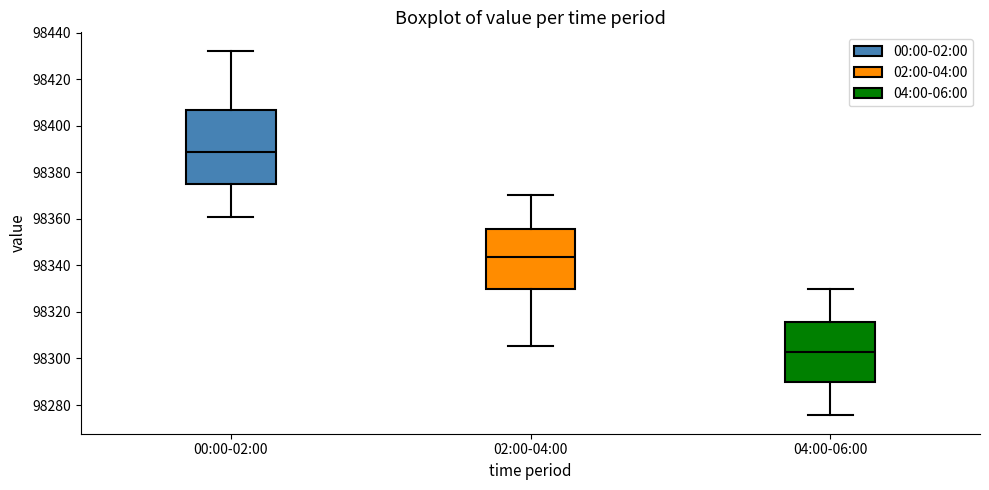

Reading left to right, read every box against the y-axis: the position of its median line, the range the box covers, and the ends of its whiskers. The values are not printed on the chart, so give them approximately, as read against the axis.

00:00-02:00: median 98388, box 98374 to 98406, whiskers 98360 to 98432
02:00-04:00: median 98344, box 98330 to 98356, whiskers 98306 to 98370
04:00-06:00: median 98302, box 98290 to 98316, whiskers 98276 to 98330